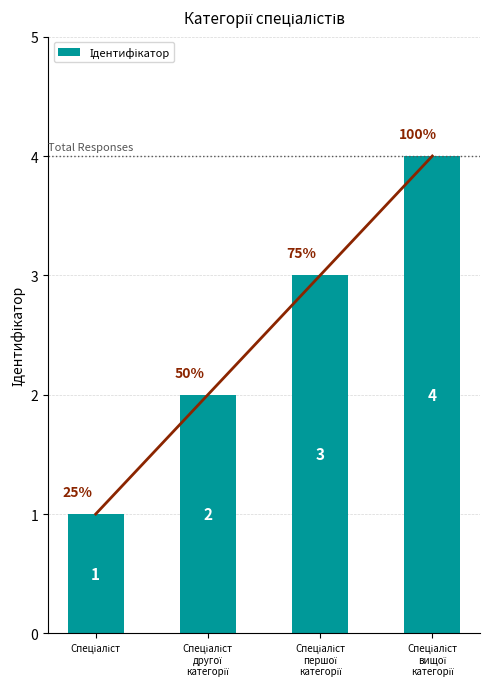

Reading left to right, transcribe all the data shown in this chart.

Спеціаліст=1	Спеціаліст
другої
категорії=2	Спеціаліст
першої
категорії=3	Спеціаліст
вищої
категорії=4